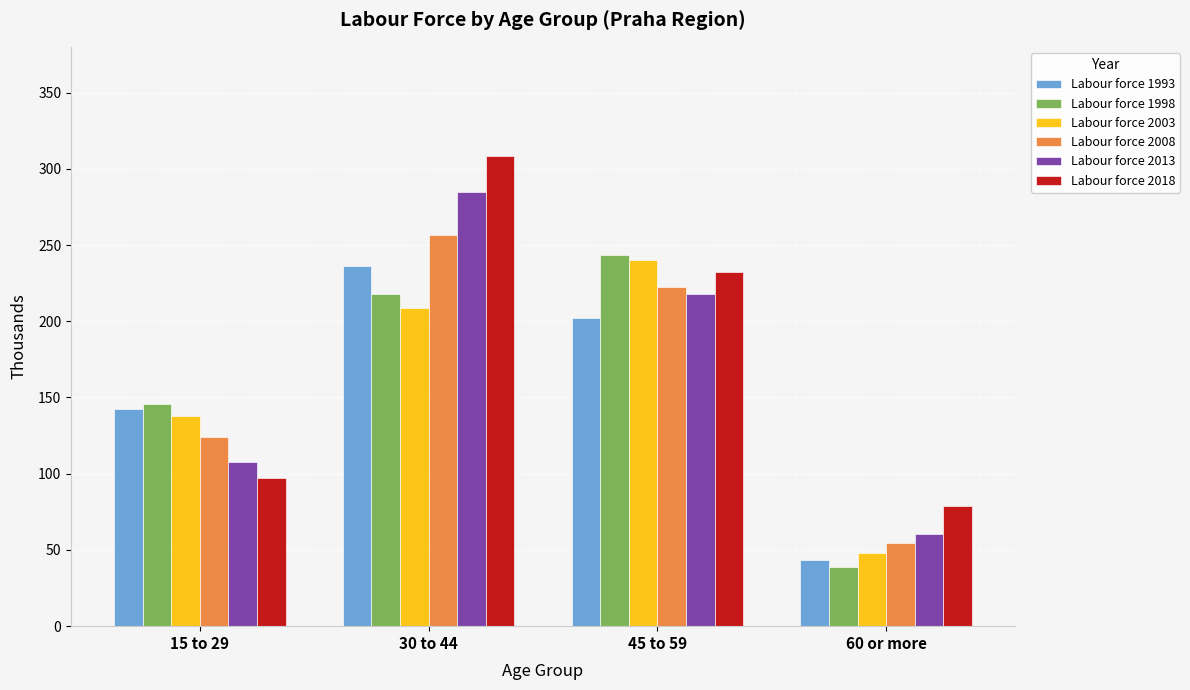

Between 30 to 44 and 45 to 59, which series saw the biggest shift?

Labour force 2018